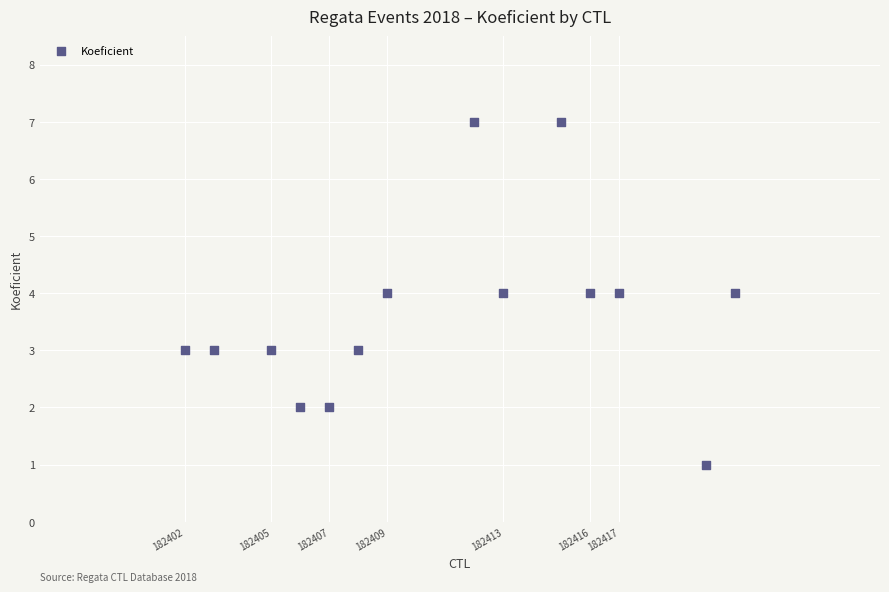

What is the range of X values (max minus min)?

19